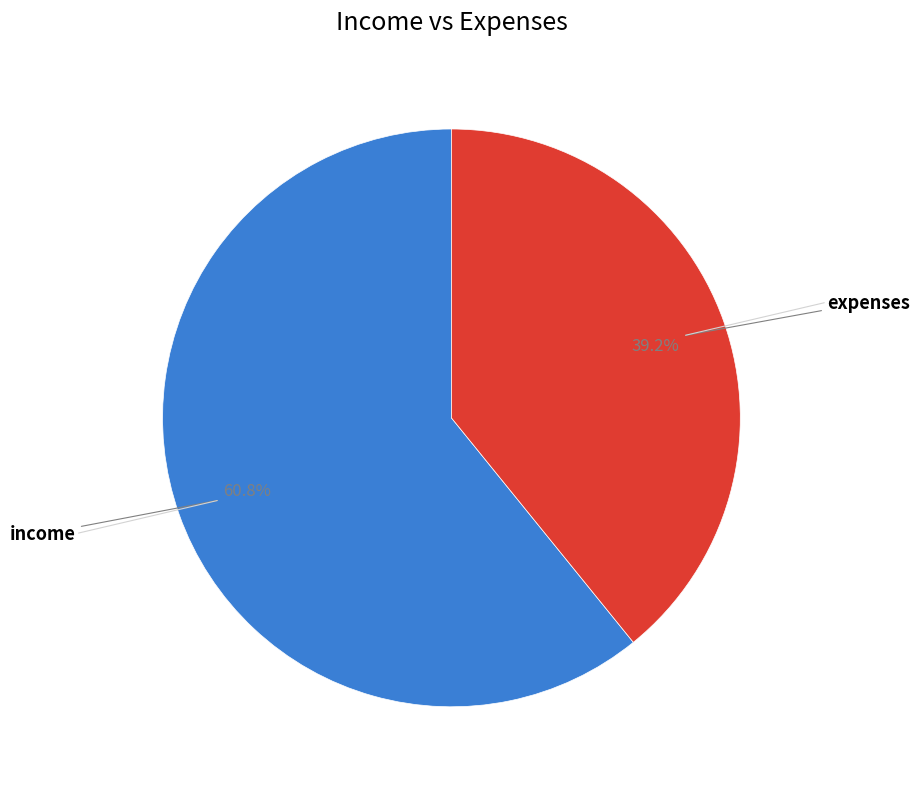

How many slices are in this pie chart?

2